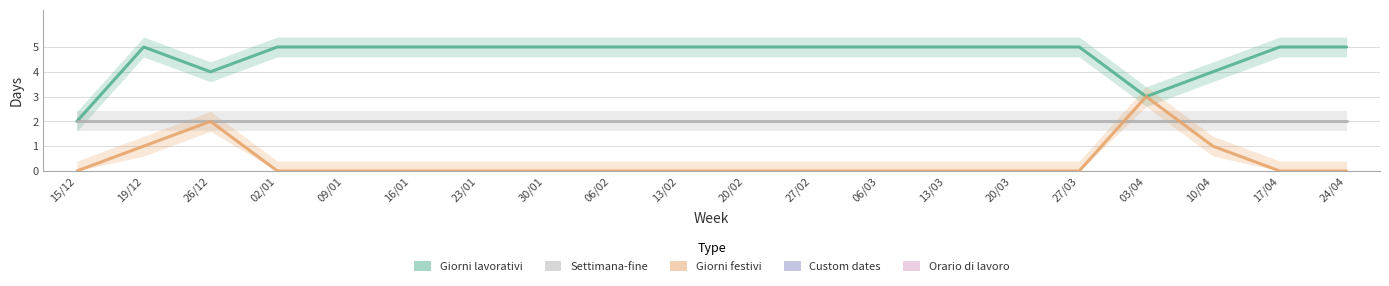

Which series has the largest range (max minus min)?

Giorni lavorativi